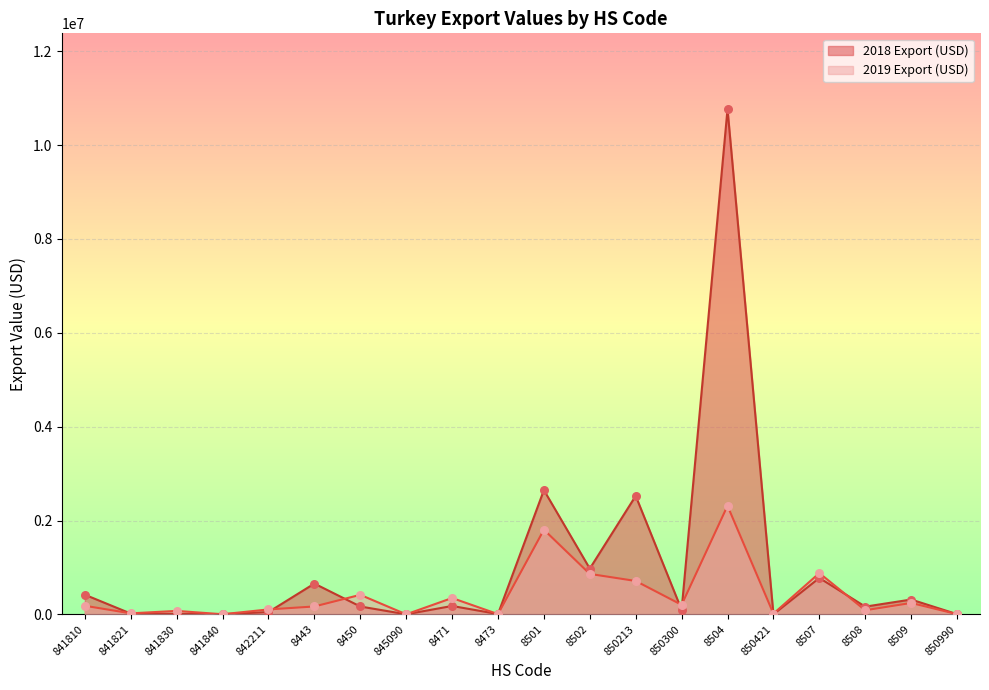

Which series has the largest total across all categories?

2018 Export (USD)